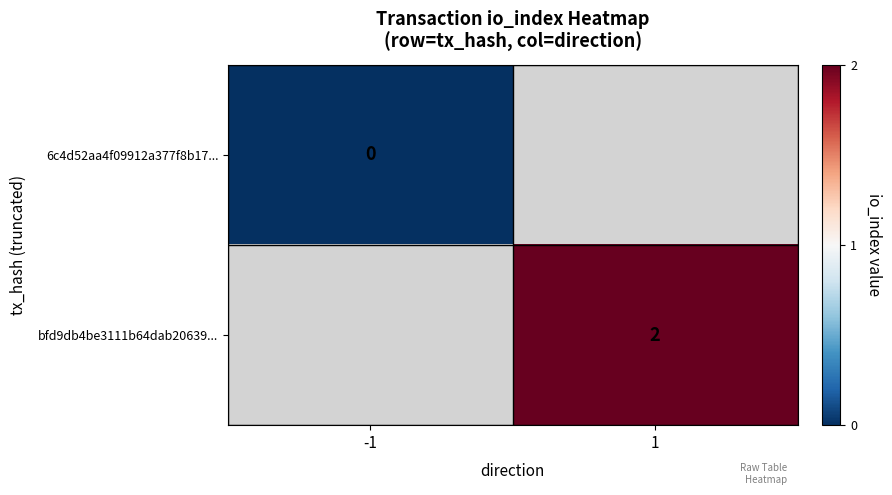

Which label corresponds to the smallest value in the chart?

-1